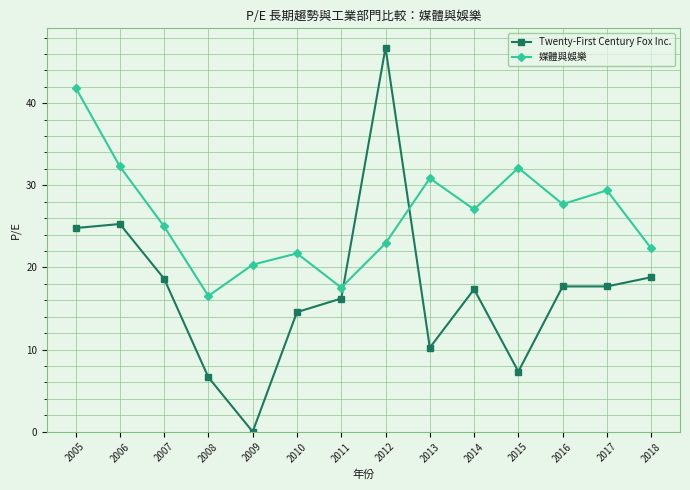

What is the difference between the highest and lowest values at 2015?

24.8